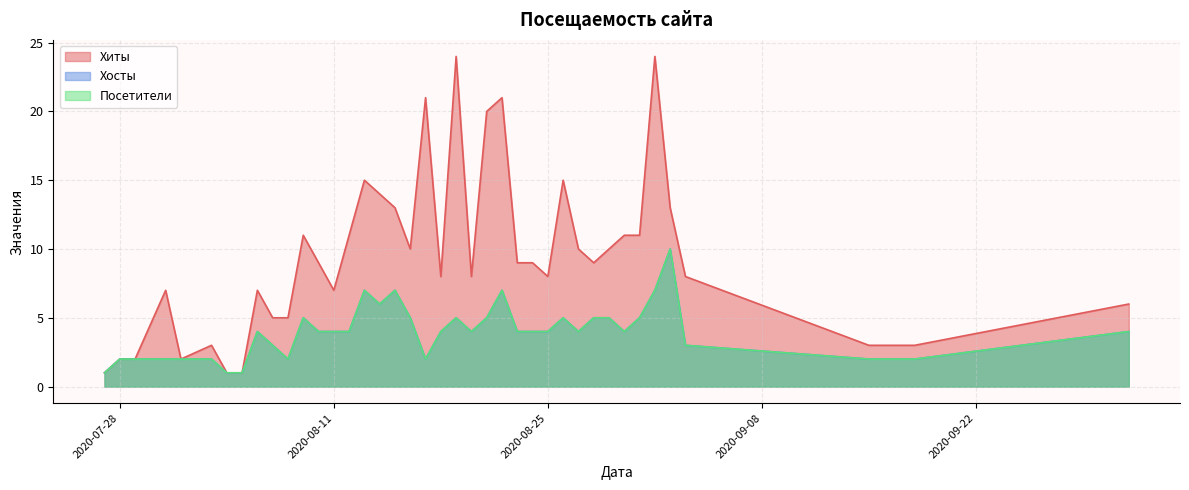

The Посетители series shows 1 at 2020-08-05. True or false?

True